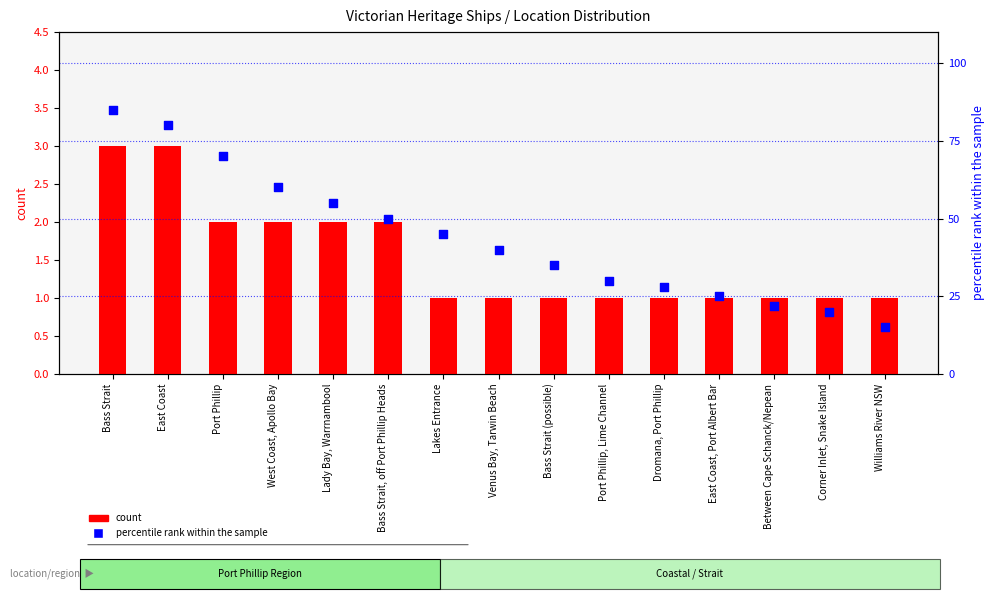

Which series has the widest spread of Y values?

percentile rank within the sample